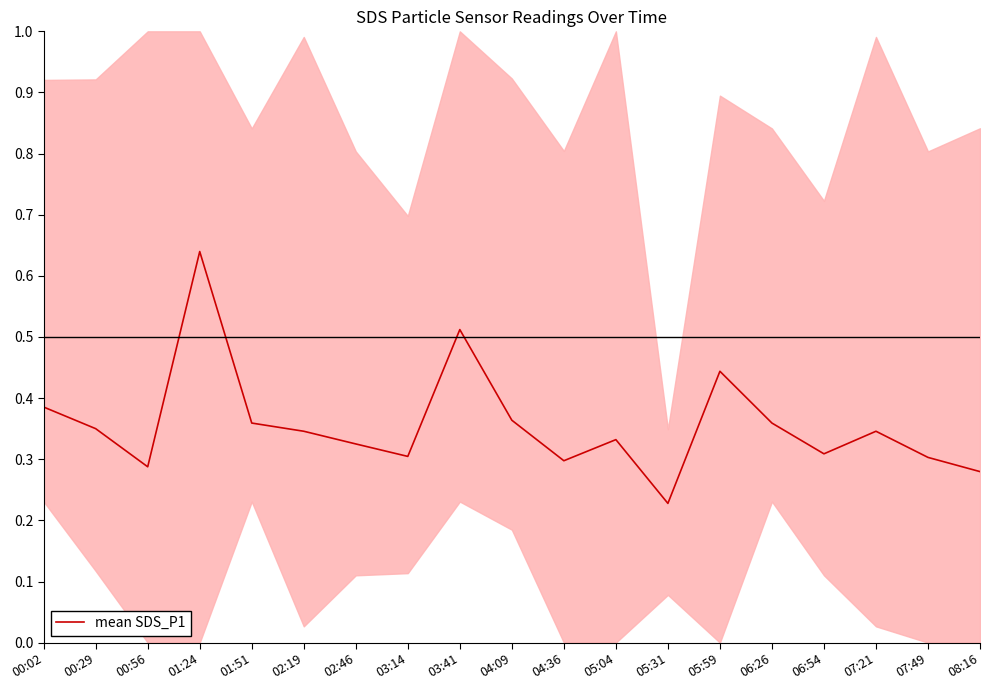

What is the difference between the values at 06:54 and 05:31?

0.1